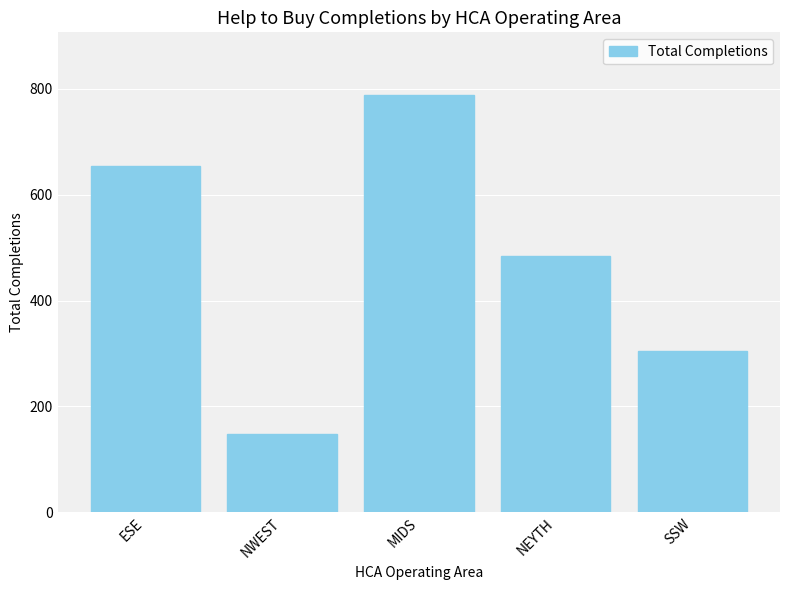

Where does the data first go above 484?

ESE